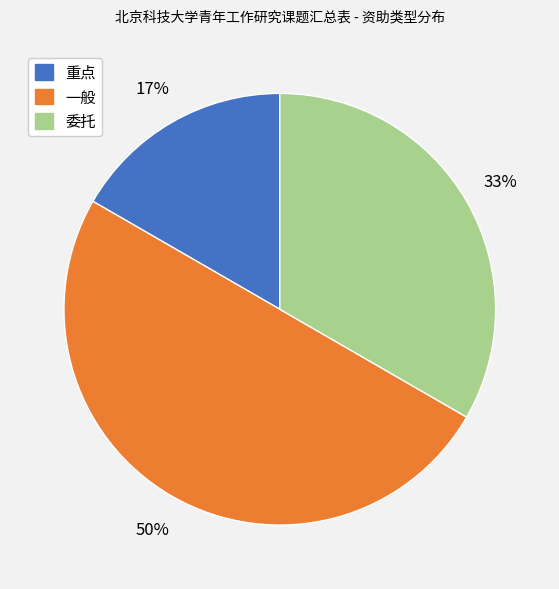

Approximately how many times larger is the value at 一般 compared to 委托?

1.5